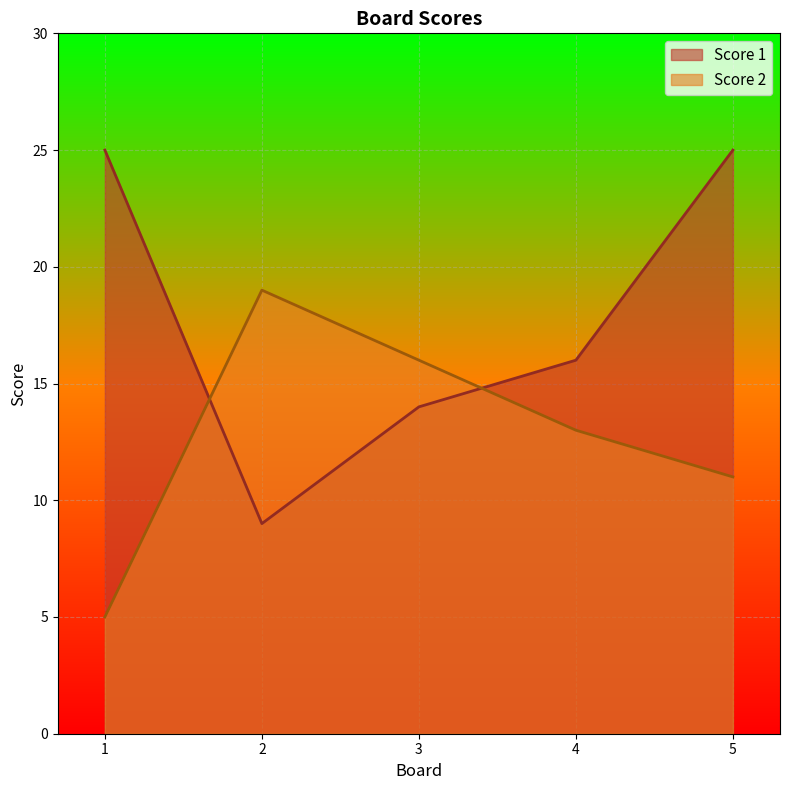

Which series has the largest total across all categories?

Score 1